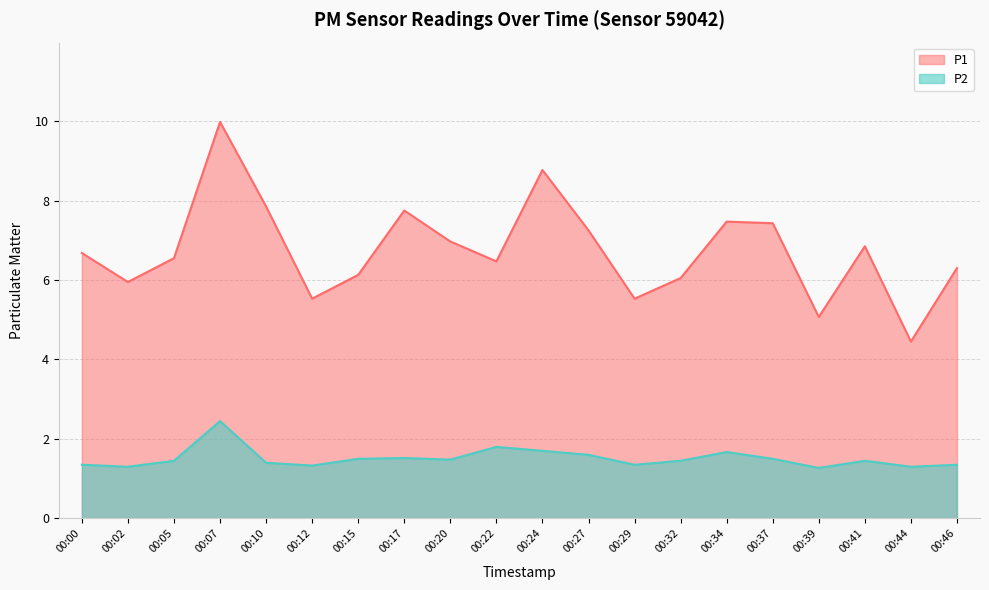

The value of P1 at 00:27 is 7.2. True or false?

True